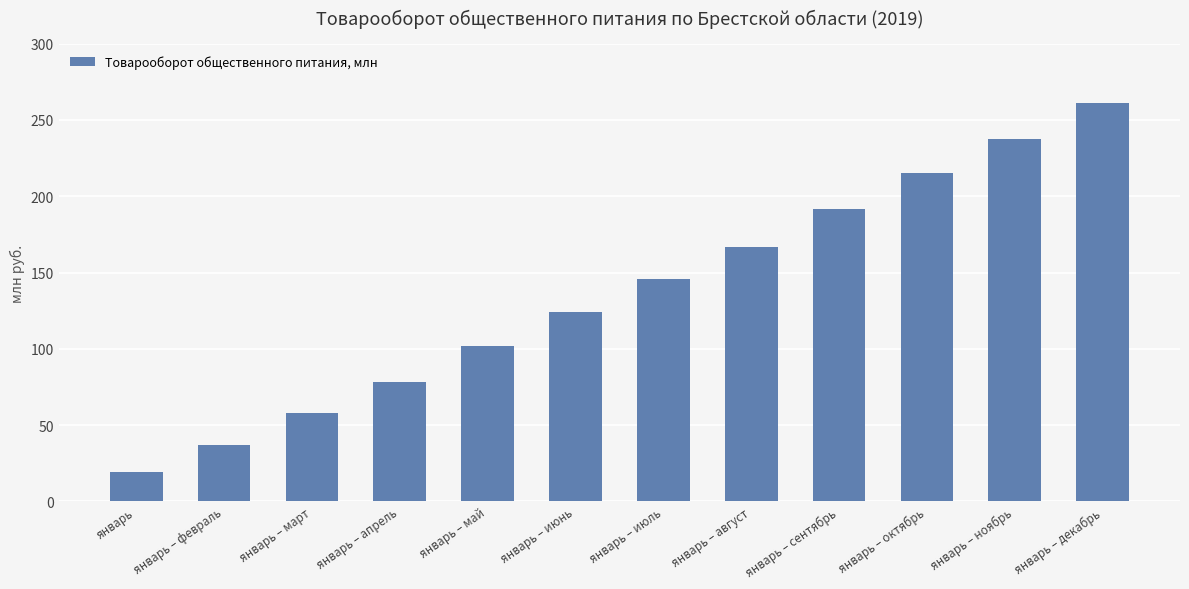

Reading right to left, transcribe all the data shown in this chart.

январь – декабрь=260.9	январь – ноябрь=237.6	январь – октябрь=215.1	январь – сентябрь=191.4	январь – август=166.9	январь – июль=145.7	январь – июнь=123.8	январь – май=101.6	январь – апрель=78.3	январь – март=57.6	январь – февраль=36.9	январь=19.2